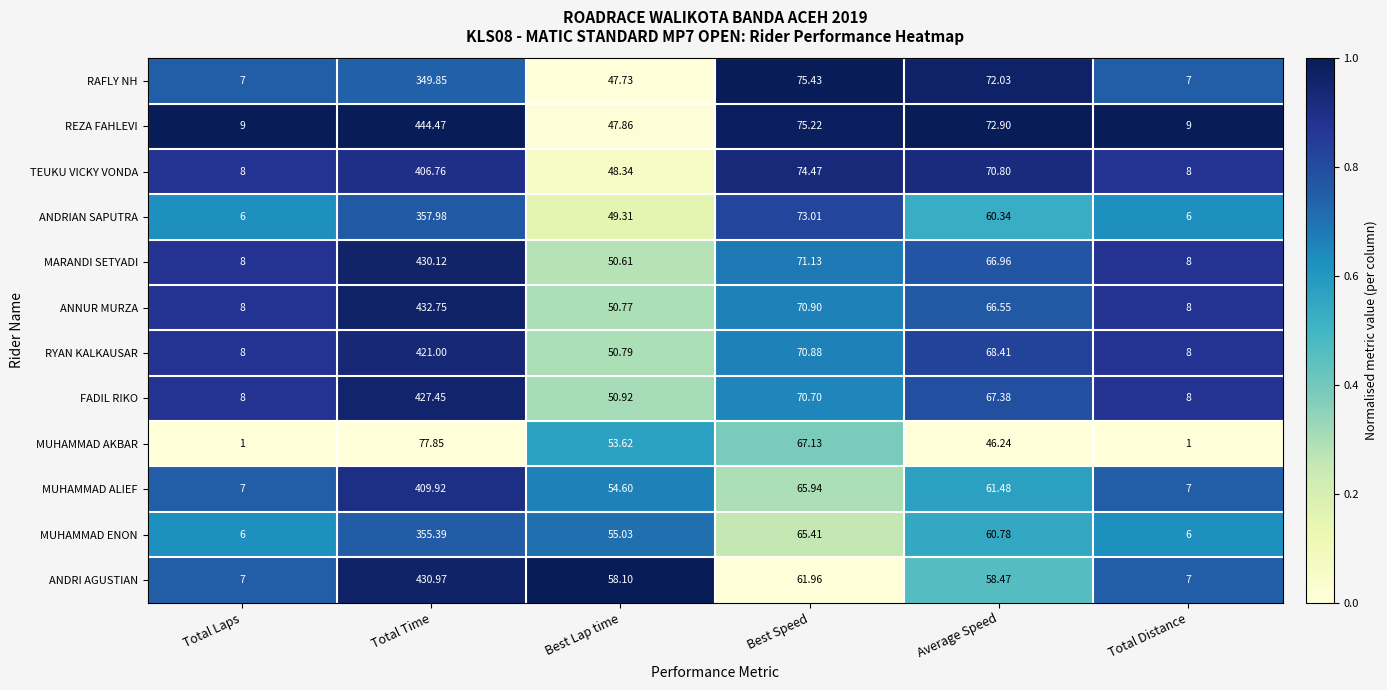

Where does the MUHAMMAD ALIEF series first go above 61?

Total Time